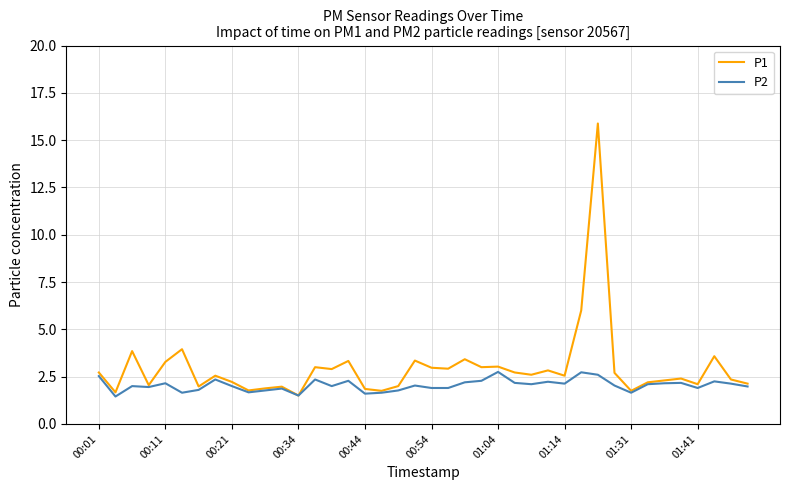

What is the greatest value displayed?

15.9